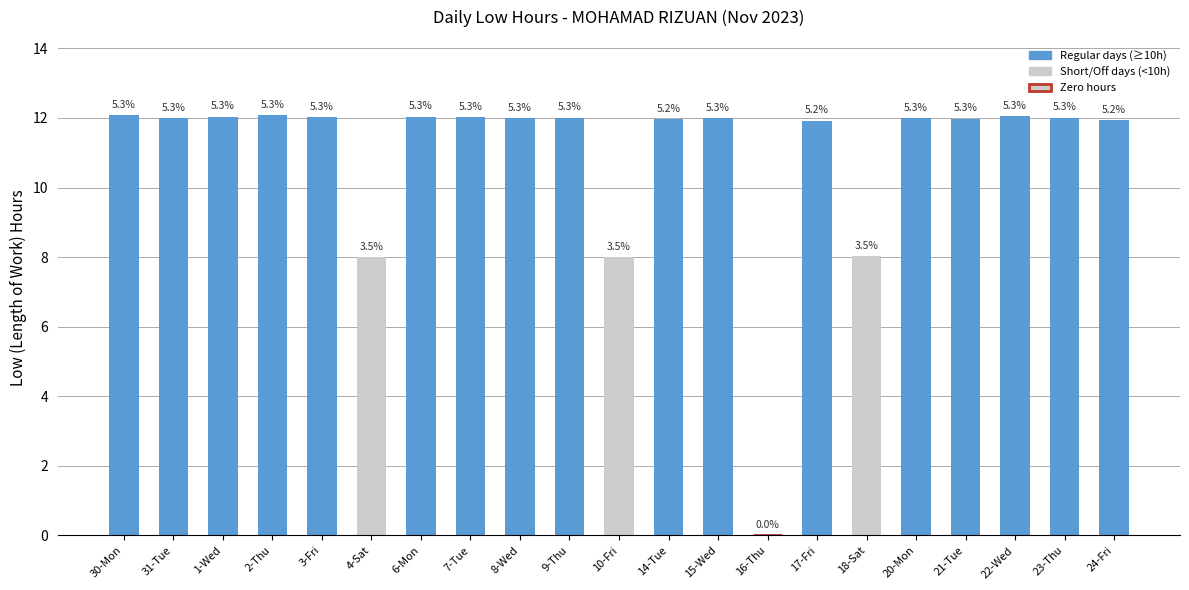

What is the label of the 11th bar from the left?

10-Fri